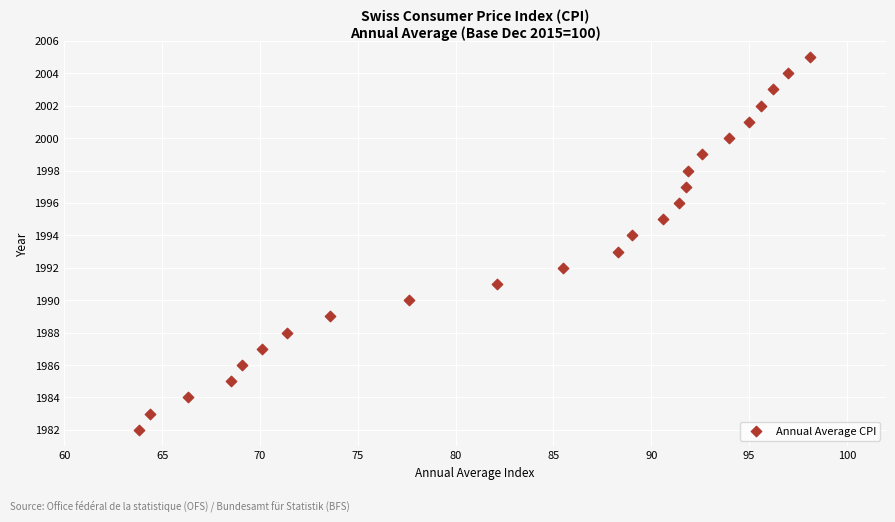

What is the range of Y values (max minus min)?

23